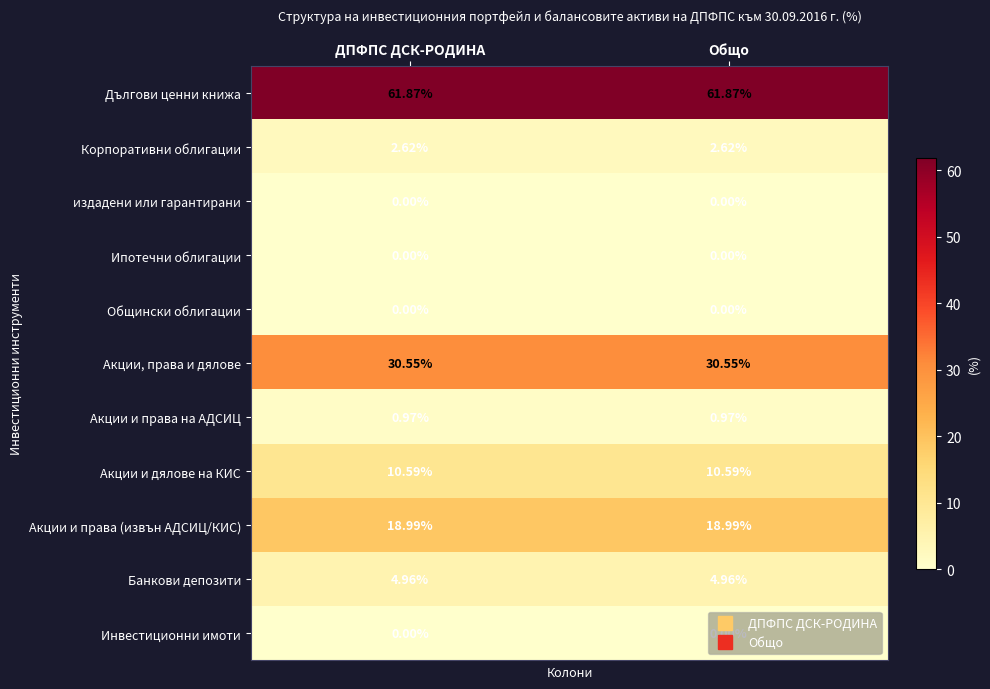

Is the value of Акции, права и дялове at Общо greater than the value of Дългови ценни книжа at Общо?

No